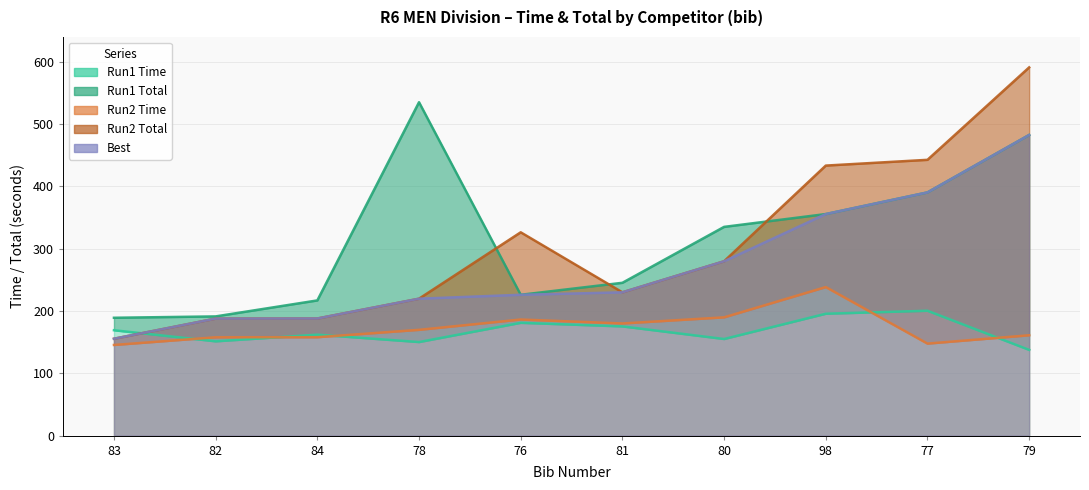

List the labels in order of Run1 Total value, smallest first.

83, 82, 84, 76, 81, 80, 98, 77, 79, 78